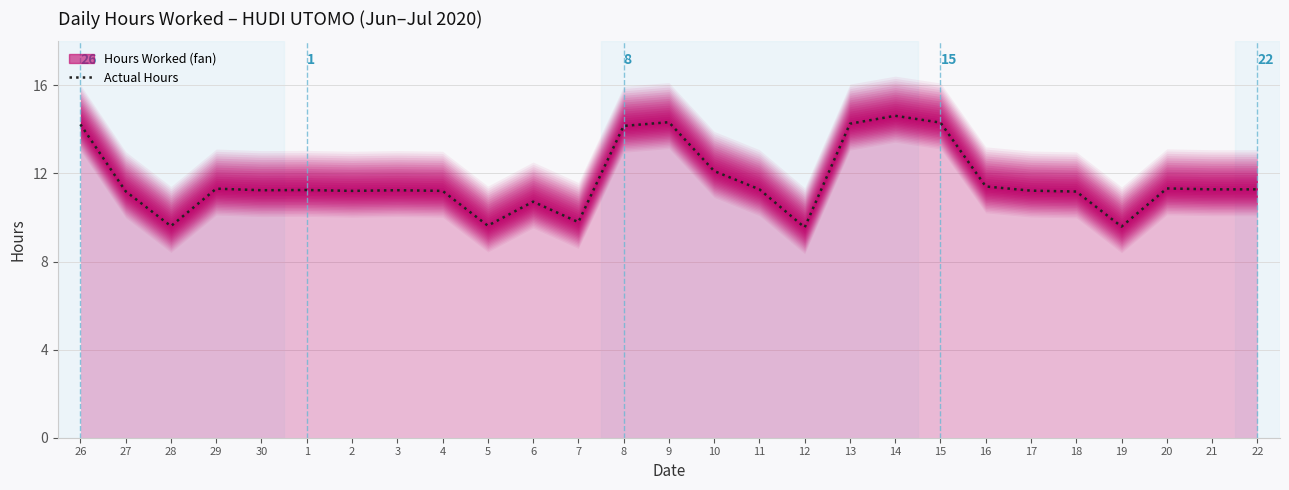

How many interior local peaks (higher than both neighbors) does the data have?

7